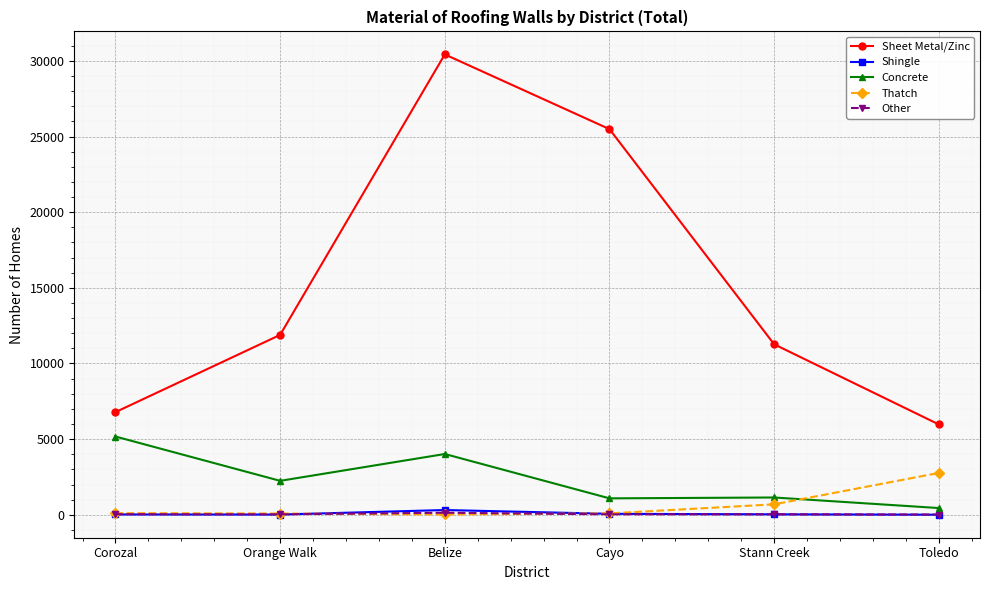

At which category does the chart reach its peak across all series?

Belize